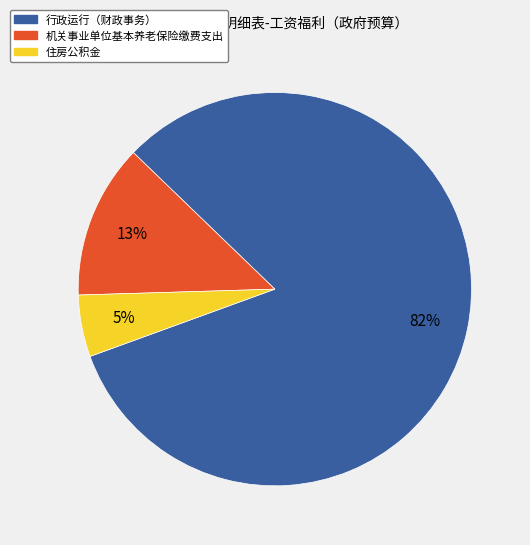

The 住房公积金 slice represents 5% of the pie. True or false?

True